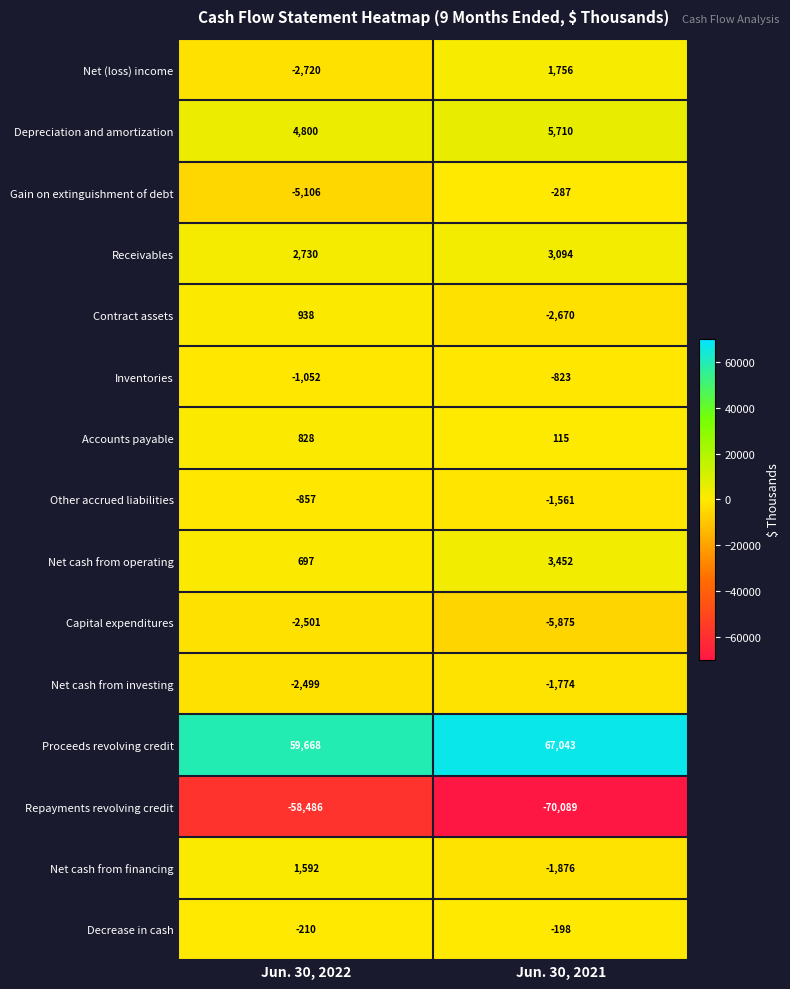

How many distinct data groups are displayed?

15